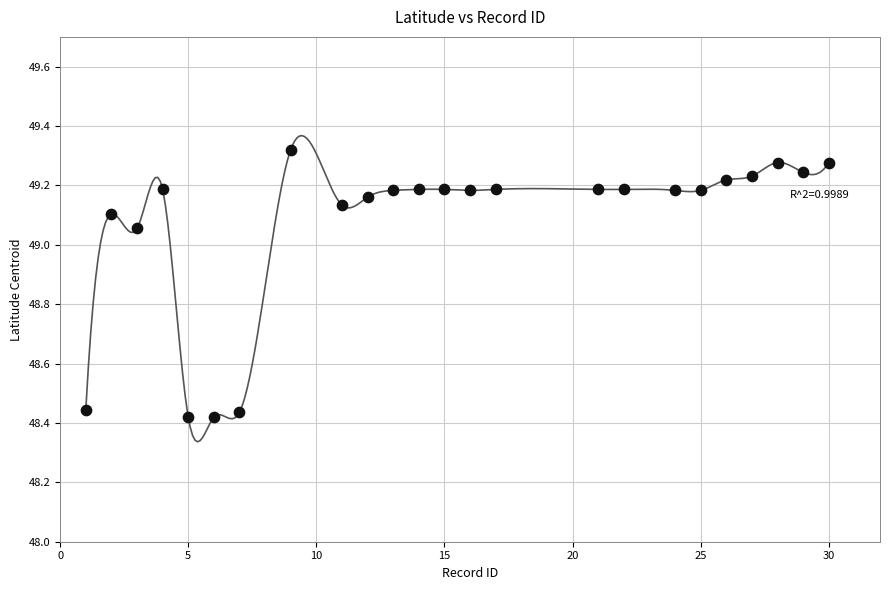

What is the range of Y values (max minus min)?

0.9